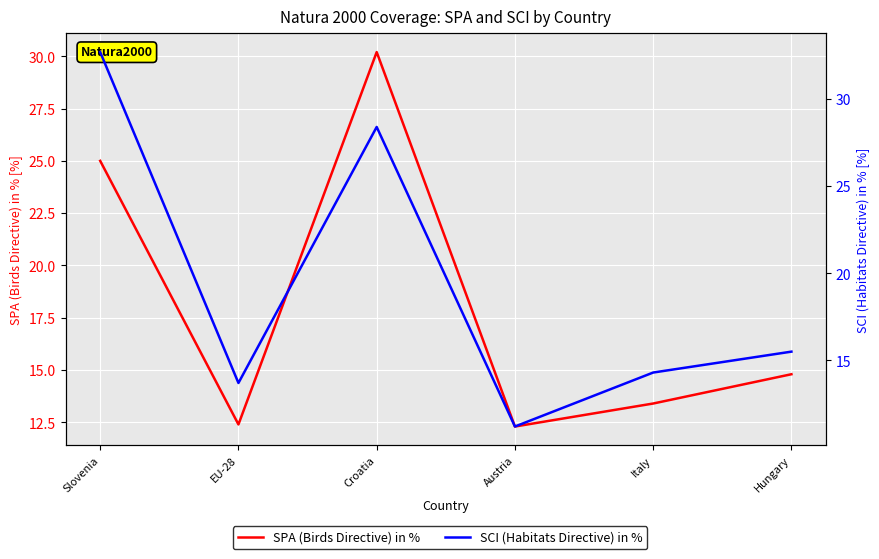

What is the label of the 1st point from the left?

Slovenia